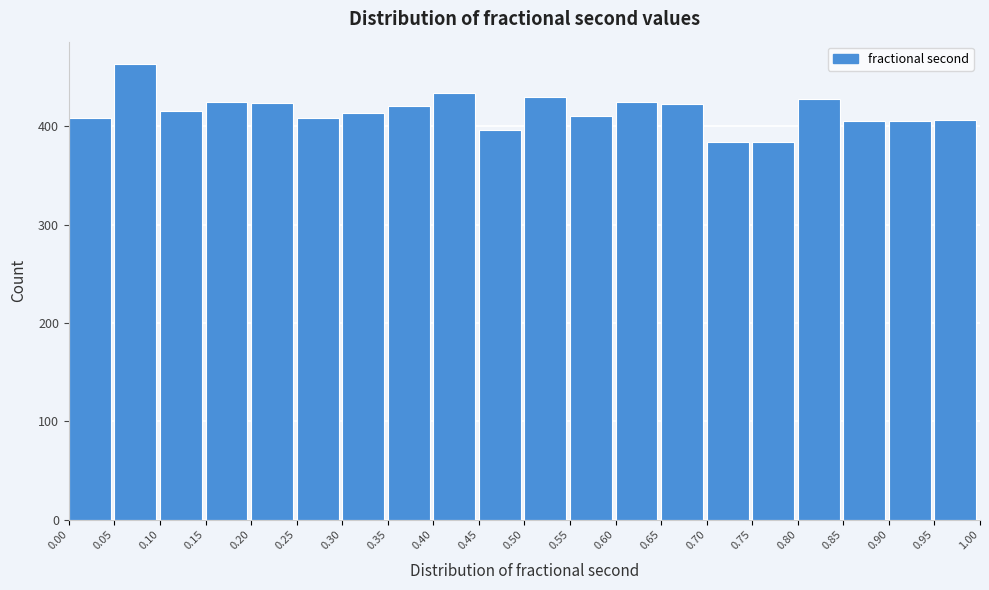

Over which range of the x-axis is the bar tallest?

0.05 to 0.10